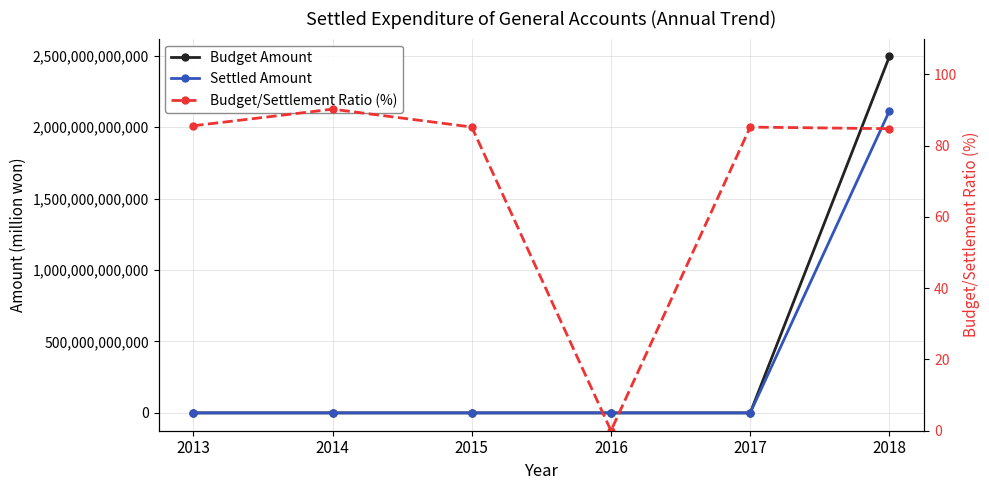

Which label corresponds to the smallest value in the chart?

2016